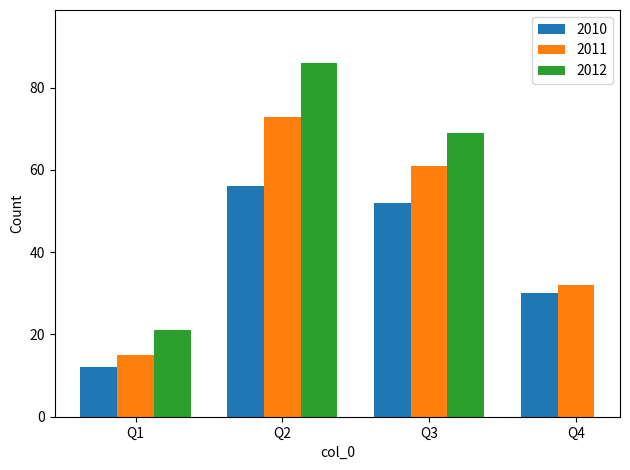

At which label does 2010 reach its minimum?

Q1